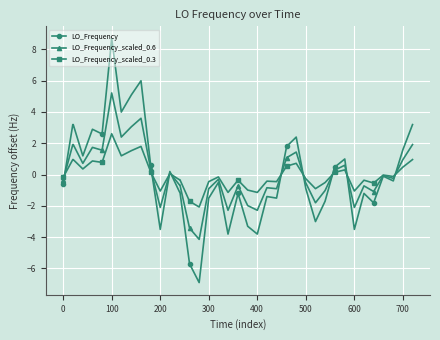

Which series has the widest spread of values?

LO_Frequency